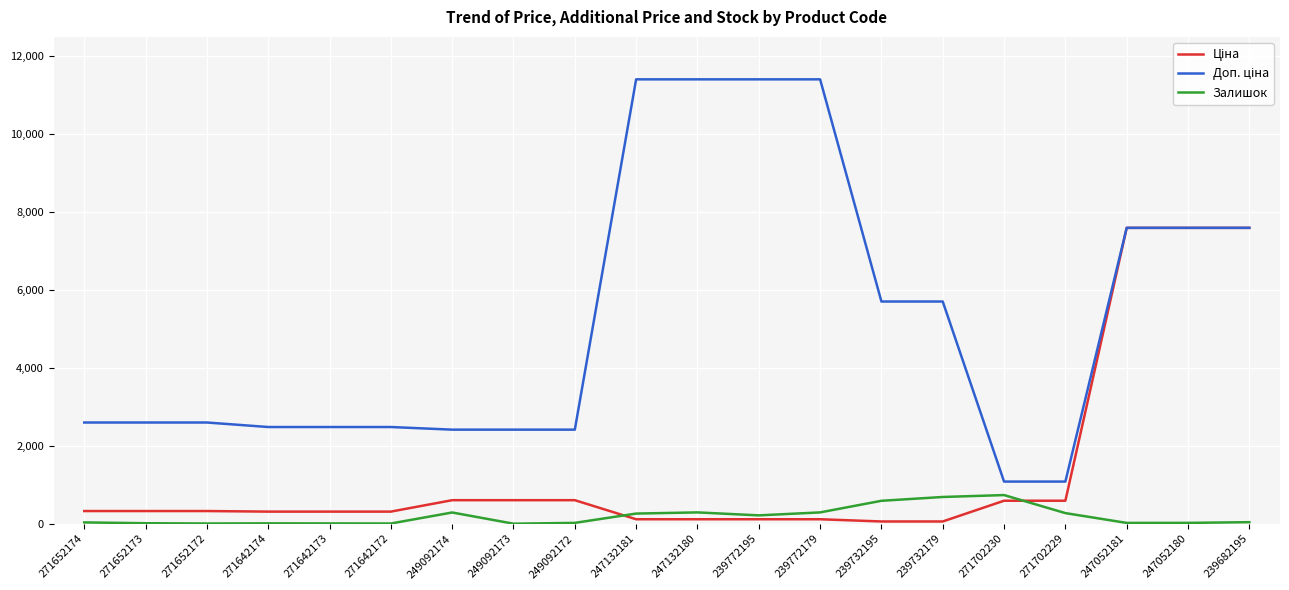

True or false: Доп. ціна and Залишок cross at least once.

False